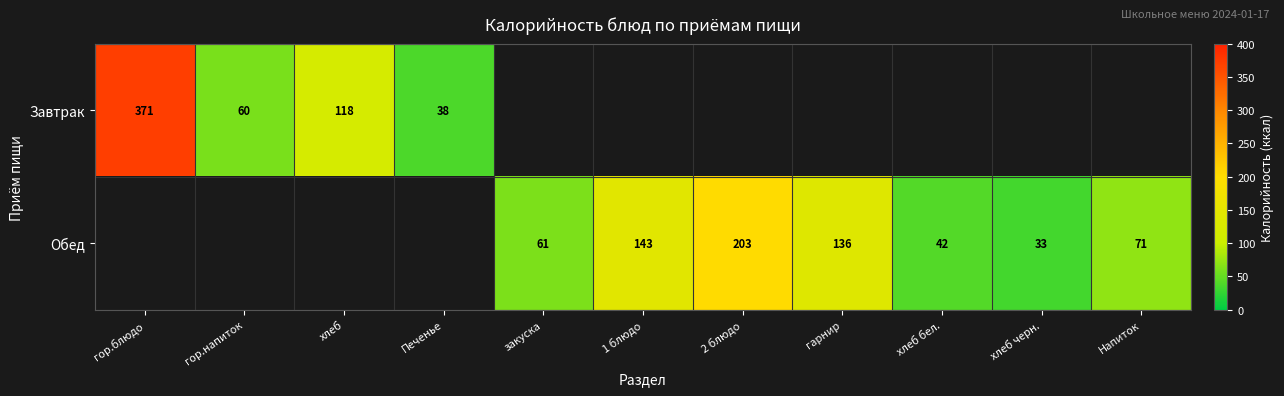

At how many categories does at least one series exceed 230?

1